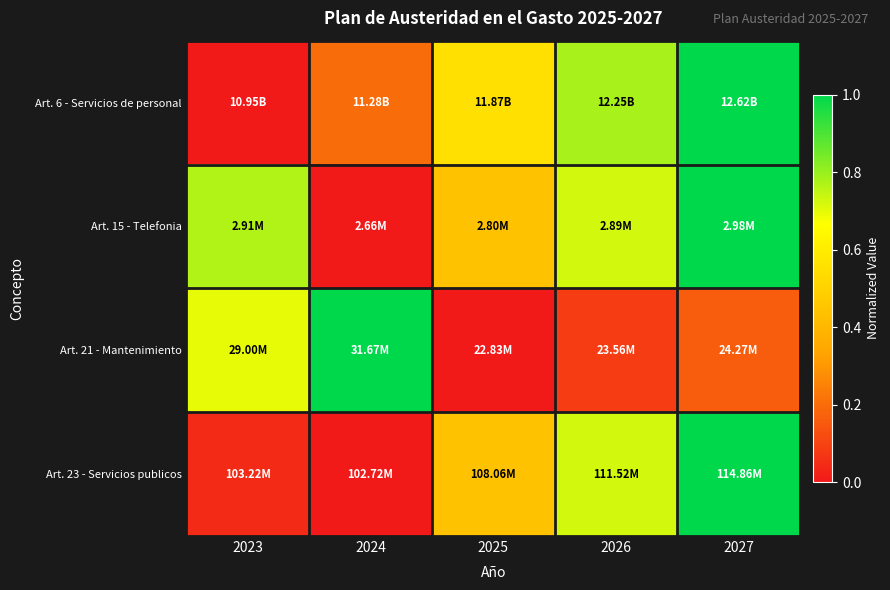

Reading left to right, what are all the values shown in this chart?

Art. 6 - Servicios de personal: 2023=0.0	2024=0.2	2025=0.6	2026=0.8	2027=1.0
Art. 15 - Telefonia: 2023=0.8	2024=0.0	2025=0.4	2026=0.7	2027=1.0
Art. 21 - Mantenimiento: 2023=0.7	2024=1.0	2025=0.0	2026=0.1	2027=0.2
Art. 23 - Servicios publicos: 2023=0.0	2024=0.0	2025=0.4	2026=0.7	2027=1.0